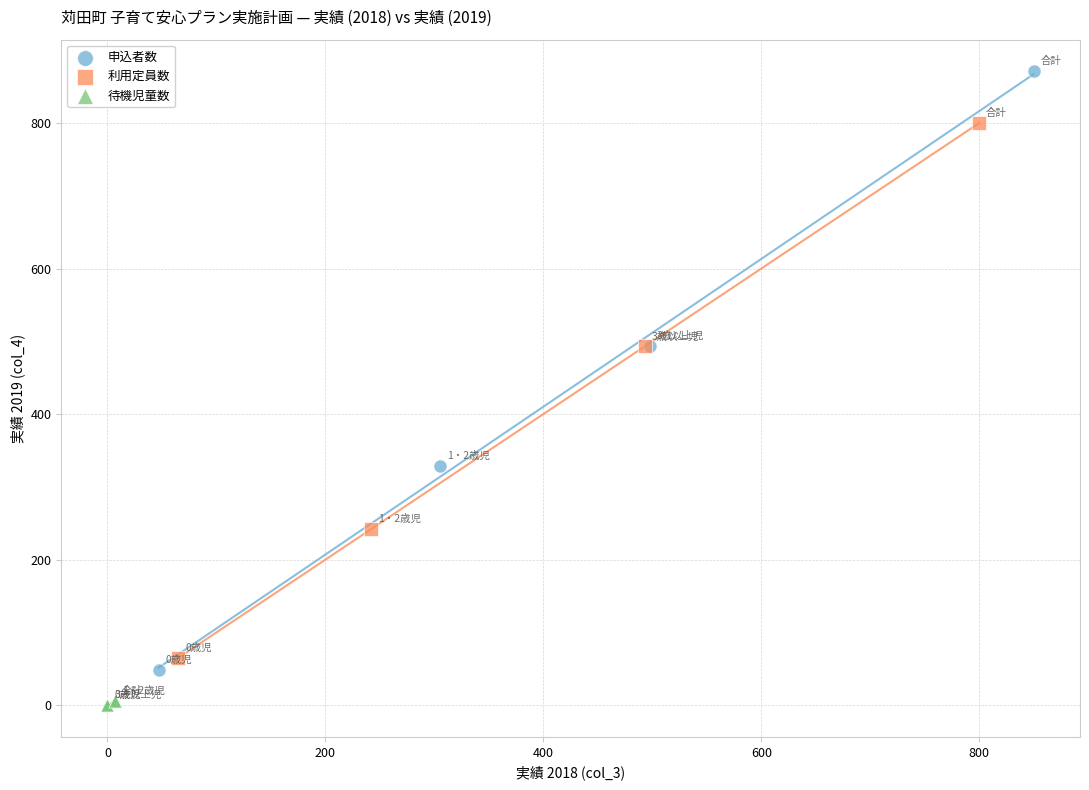

Which series contains the lowest Y value?

待機児童数